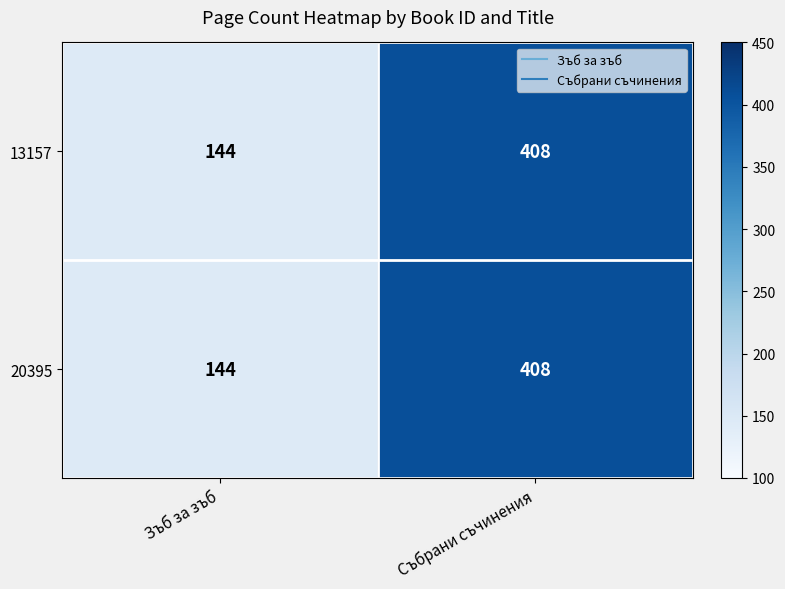

List the labels in order of 20395 value, smallest first.

Зъб за зъб, Събрани съчинения